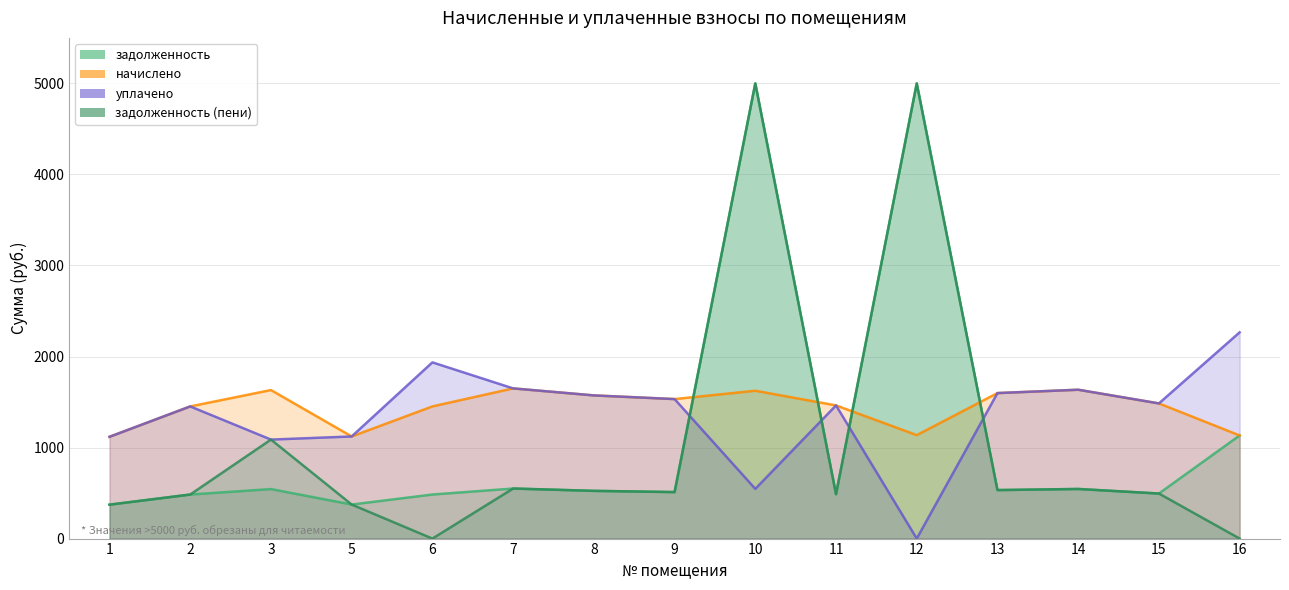

Does the chart display data point markers on the line(s)?

No